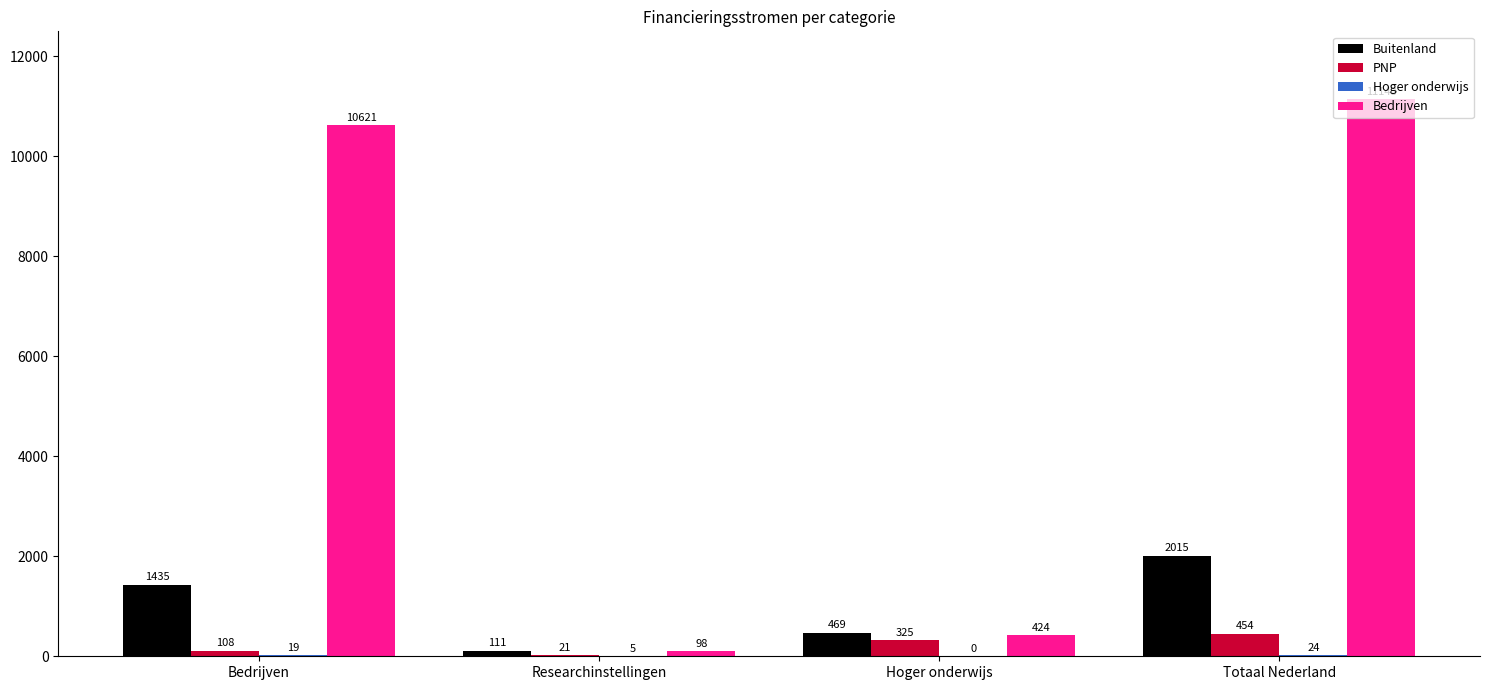

Which series has the largest total across all categories?

Bedrijven